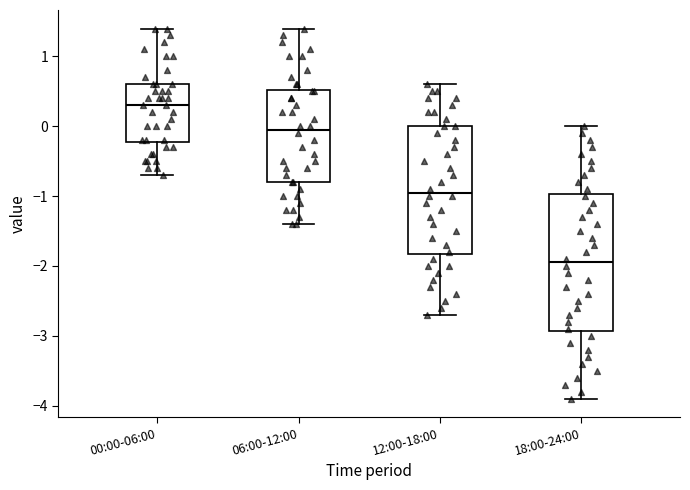

Where is the upper edge of the box for 18:00-24:00 on the y-axis? The values are not printed on the chart, so give them approximately, as read against the axis.

-1.0